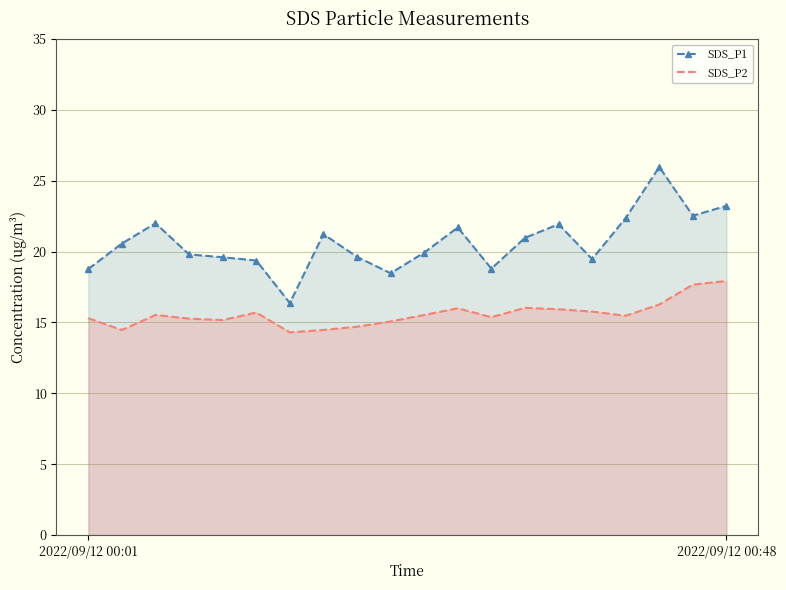

What is the sum of all SDS_P2 values?

311.9